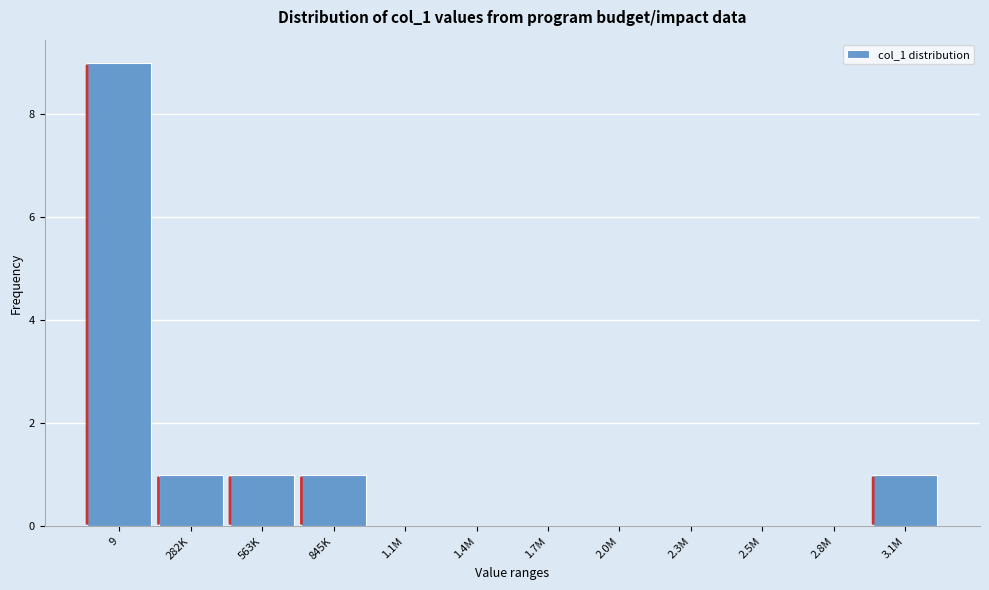

Reading left to right, list all the values displayed in this chart.

9=9	282K=1	563K=1	845K=1	1.1M=0	1.4M=0	1.7M=0	2.0M=0	2.3M=0	2.5M=0	2.8M=0	3.1M=1